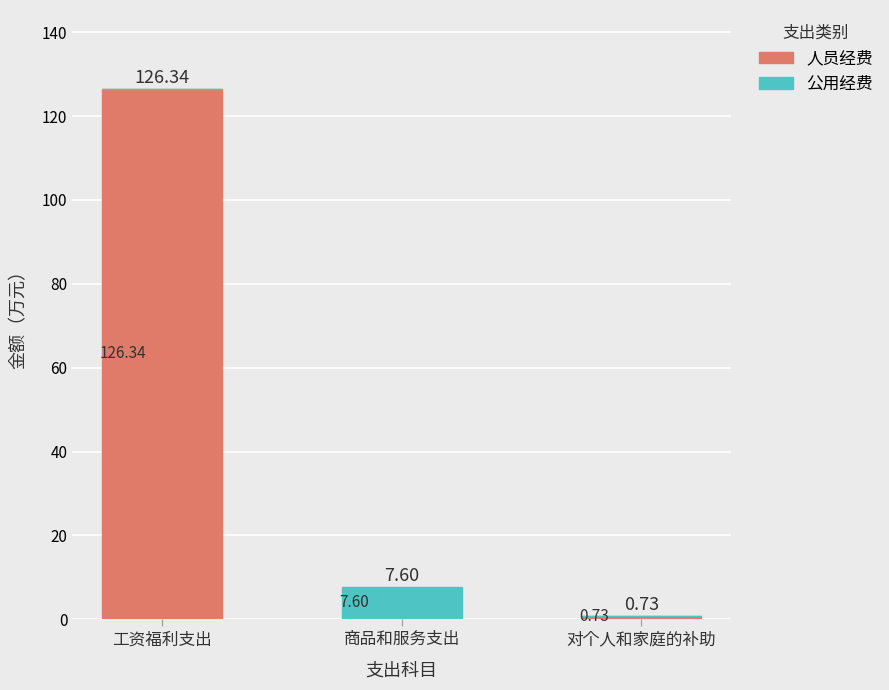

At which category is the sum across all series the highest?

工资福利支出